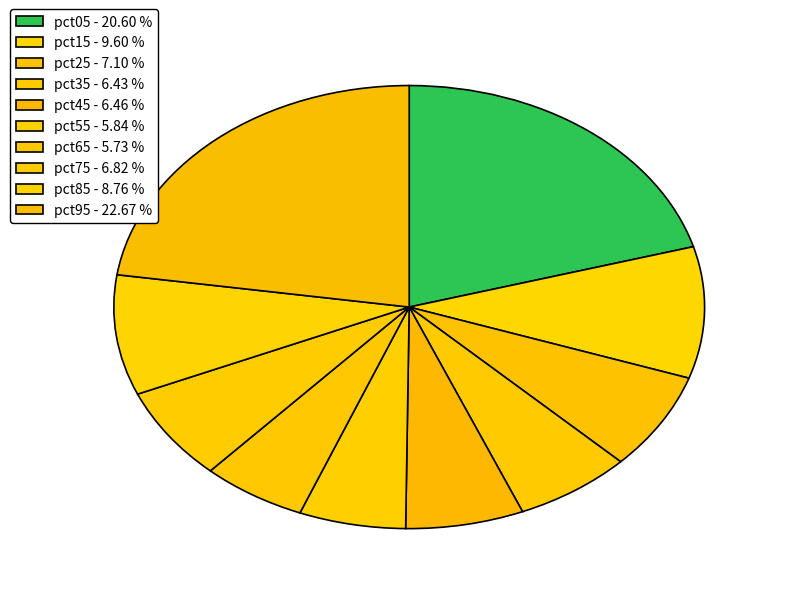

Is it true that pct35 is 6% of the pie?

True